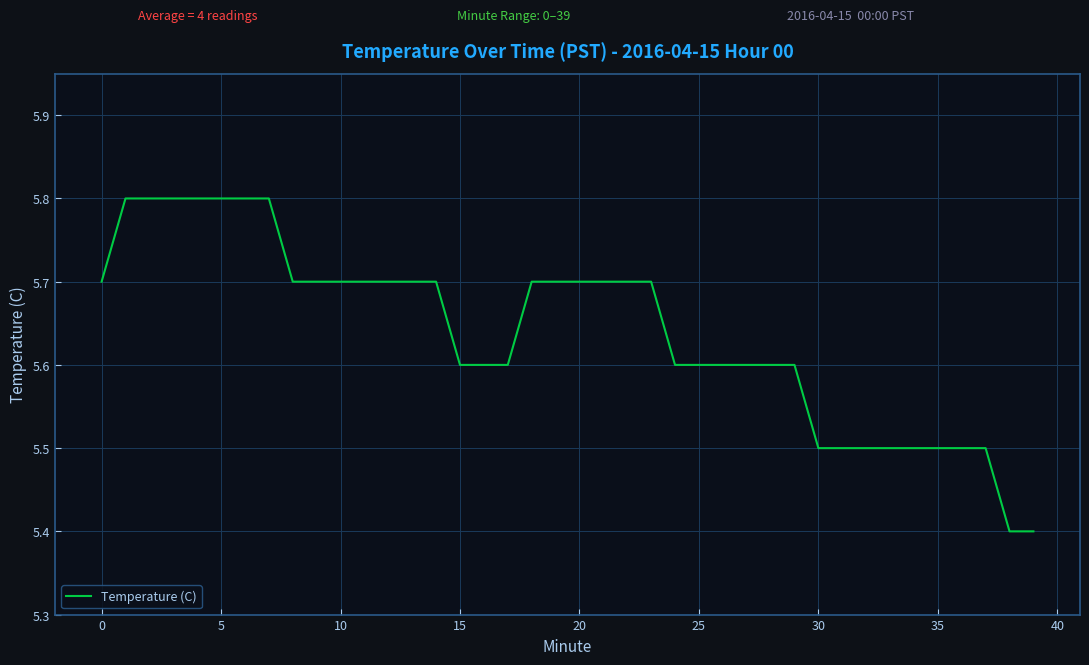

What is the maximum value shown in the chart?

5.8